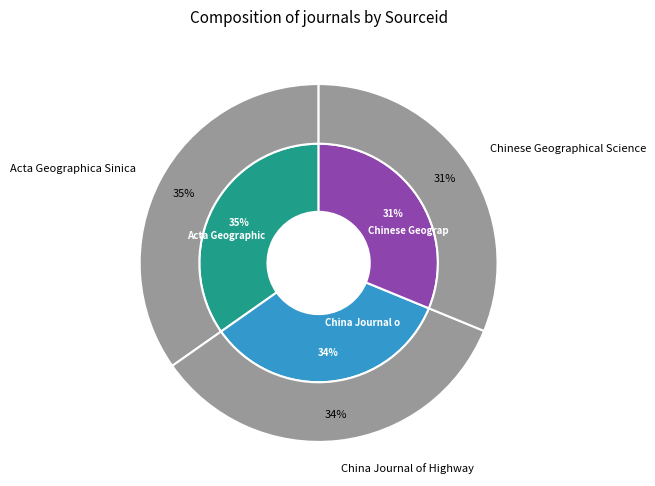

What percentage is NOT represented by Chinese Geographical Science?

68.8%